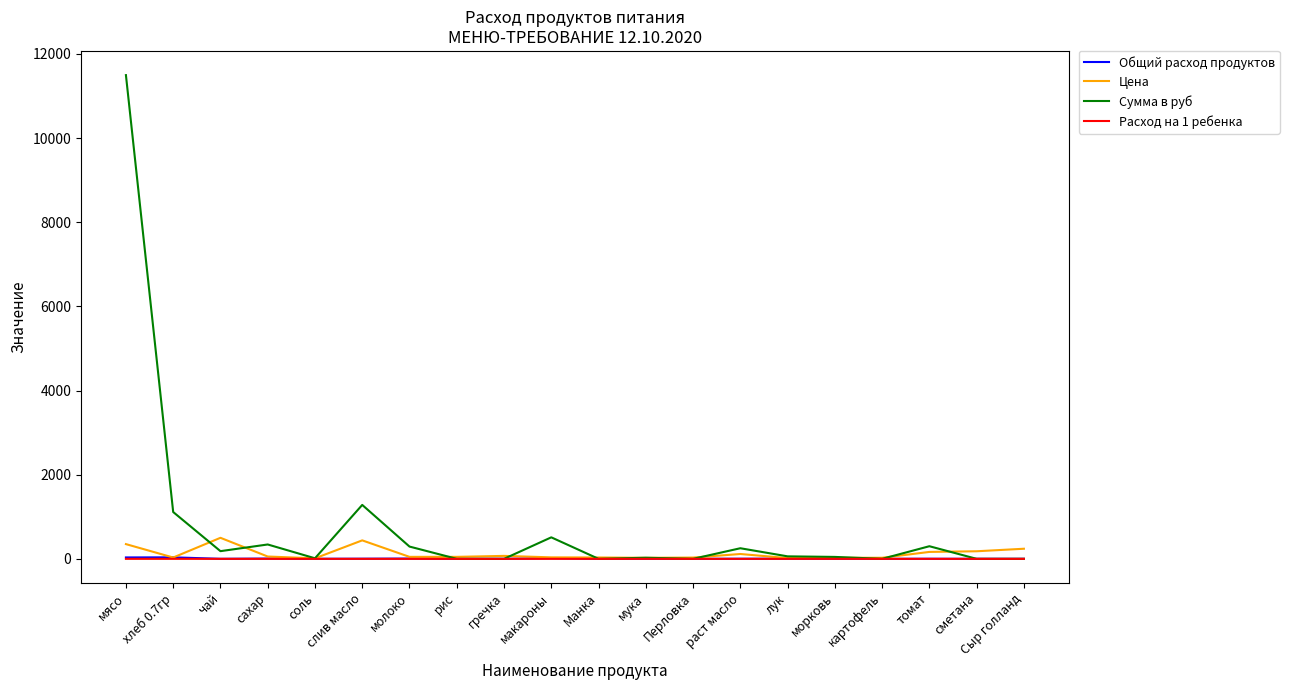

Where is Цена nearest to the value 256?

Сыр голланд